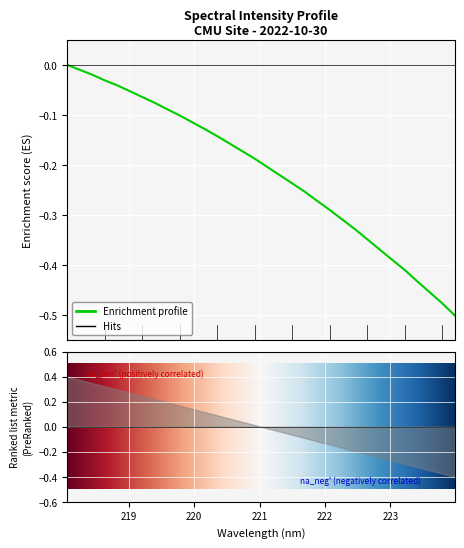

Which label corresponds to the smallest value in the chart?

223.9802